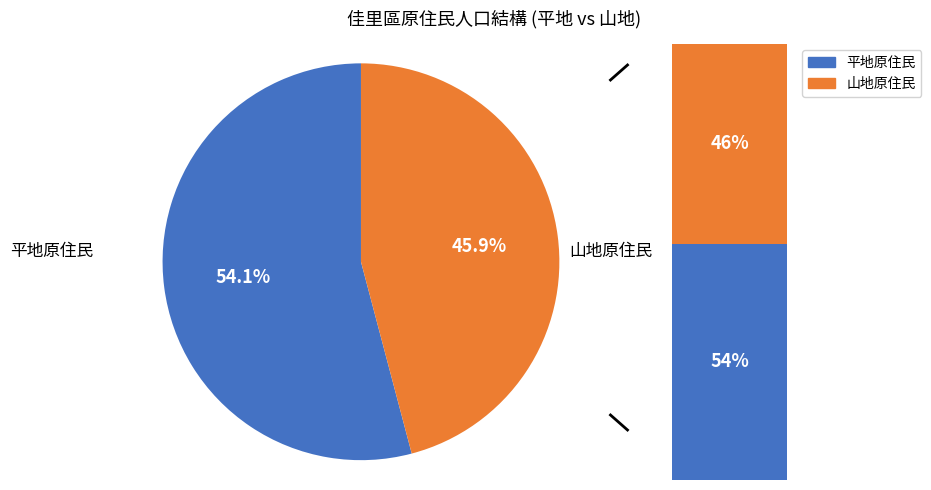

Which slice is the largest?

平地原住民